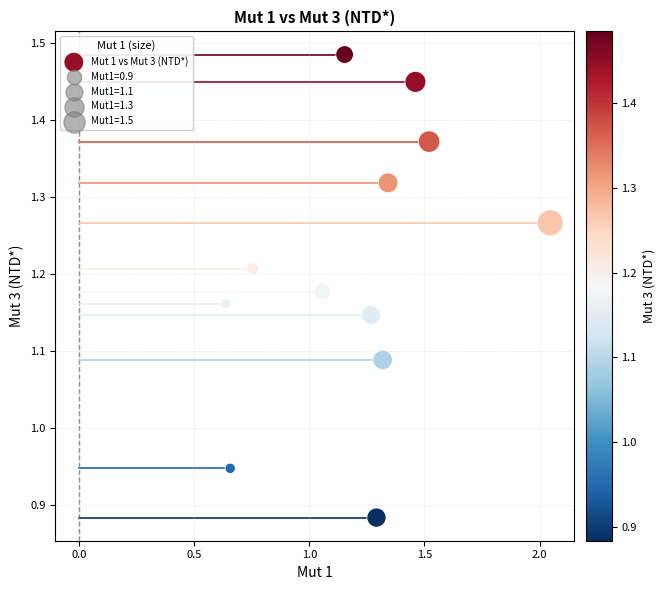

What is the range of Y values (max minus min)?

0.6